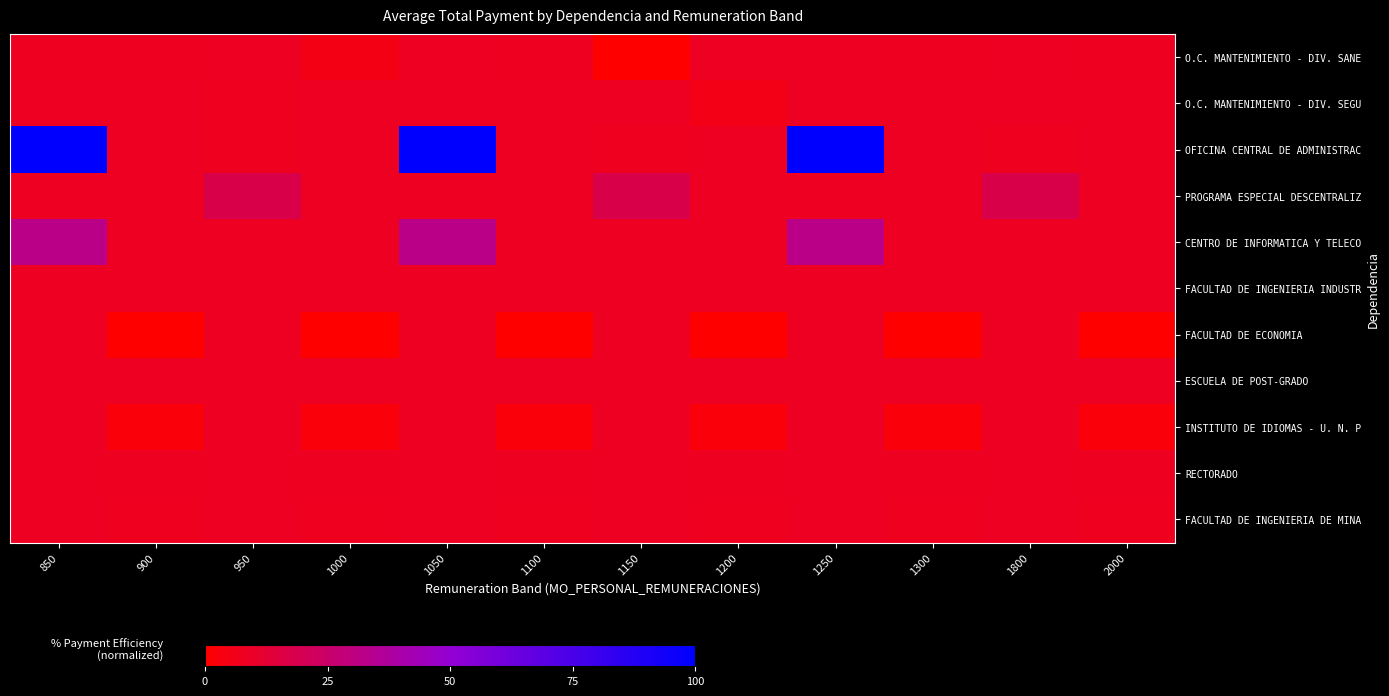

Reading left to right, what are all the values shown in this chart?

O.C. MANTENIMIENTO - DIV. SANE: 850=8.0	900=8.1	950=8.2	1000=5.3	1050=8.2	1100=8.1	1150=0.0	1200=8.2	1250=8.2	1300=8.0	1800=8.2	2000=8.1
O.C. MANTENIMIENTO - DIV. SEGU: 850=8.2	900=8.2	950=7.8	1000=8.2	1050=8.2	1100=8.2	1150=8.2	1200=5.5	1250=8.2	1300=8.2	1800=8.2	2000=8.2
OFICINA CENTRAL DE ADMINISTRAC: 850=100.0	900=8.2	950=7.7	1000=8.2	1050=100.0	1100=8.2	1150=7.7	1200=8.2	1250=100.0	1300=8.2	1800=7.7	2000=8.2
PROGRAMA ESPECIAL DESCENTRALIZ: 850=8.2	900=8.2	950=17.9	1000=8.2	1050=8.2	1100=8.2	1150=17.9	1200=8.2	1250=8.2	1300=8.2	1800=17.9	2000=8.2
CENTRO DE INFORMATICA Y TELECO: 850=32.4	900=8.2	950=8.2	1000=8.2	1050=32.4	1100=8.2	1150=8.2	1200=8.2	1250=32.4	1300=8.2	1800=8.2	2000=8.2
FACULTAD DE INGENIERIA INDUSTR: 850=8.2	900=8.2	950=8.2	1000=8.2	1050=8.2	1100=8.2	1150=8.2	1200=8.2	1250=8.2	1300=8.2	1800=8.2	2000=8.2
FACULTAD DE ECONOMIA: 850=8.2	900=0.0	950=8.2	1000=0.0	1050=8.2	1100=0.0	1150=8.2	1200=0.0	1250=8.2	1300=0.0	1800=8.2	2000=0.0
ESCUELA DE POST-GRADO: 850=8.2	900=8.2	950=8.2	1000=8.2	1050=8.2	1100=8.2	1150=8.2	1200=8.2	1250=8.2	1300=8.2	1800=8.2	2000=8.2
INSTITUTO DE IDIOMAS - U. N. P: 850=8.2	900=3.1	950=8.2	1000=3.1	1050=8.2	1100=3.1	1150=8.2	1200=3.1	1250=8.2	1300=3.1	1800=8.2	2000=3.1
RECTORADO: 850=8.2	900=8.1	950=8.2	1000=8.1	1050=8.2	1100=8.1	1150=8.2	1200=8.1	1250=8.2	1300=8.1	1800=8.2	2000=8.1
FACULTAD DE INGENIERIA DE MINA: 850=8.2	900=7.6	950=8.2	1000=7.6	1050=8.2	1100=7.6	1150=8.2	1200=7.6	1250=8.2	1300=7.6	1800=8.2	2000=7.6